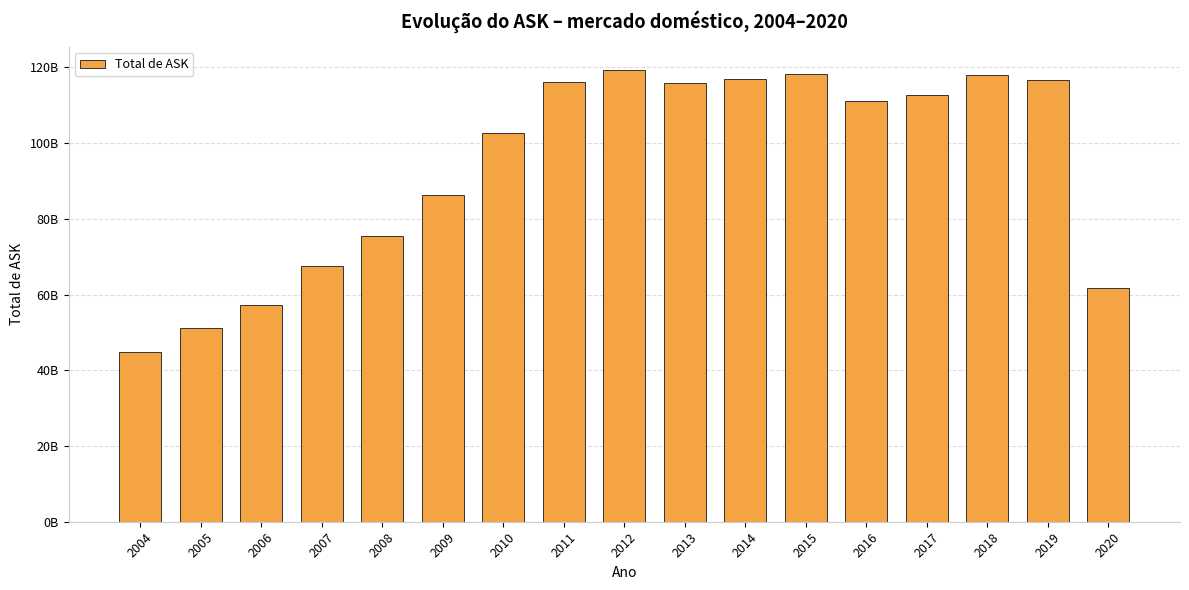

What is the ratio of the value at 2017 to the value at 2020?

1.8